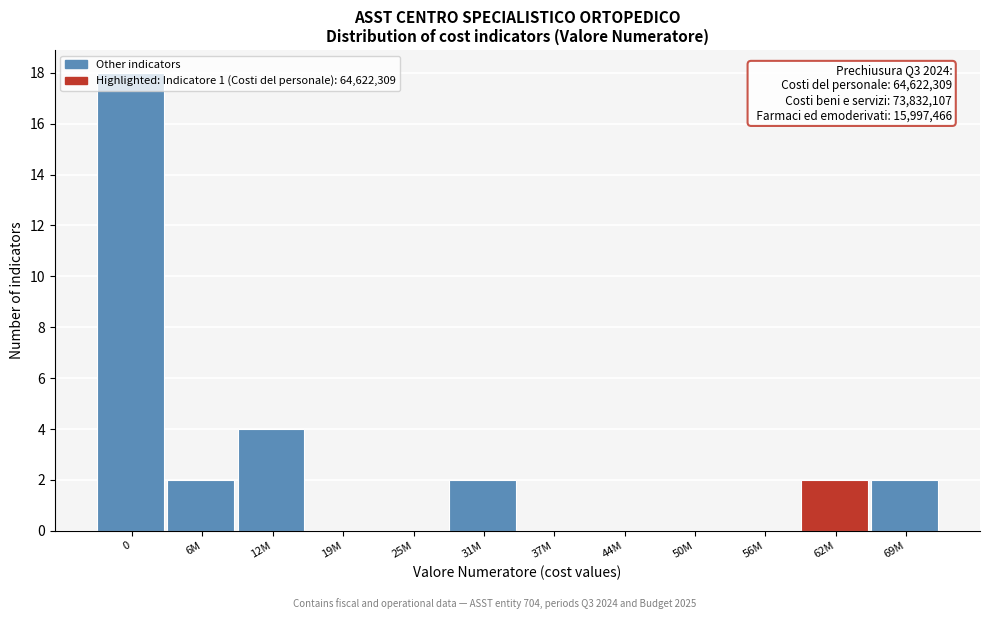

Where is the data nearest to the value 9?

12M